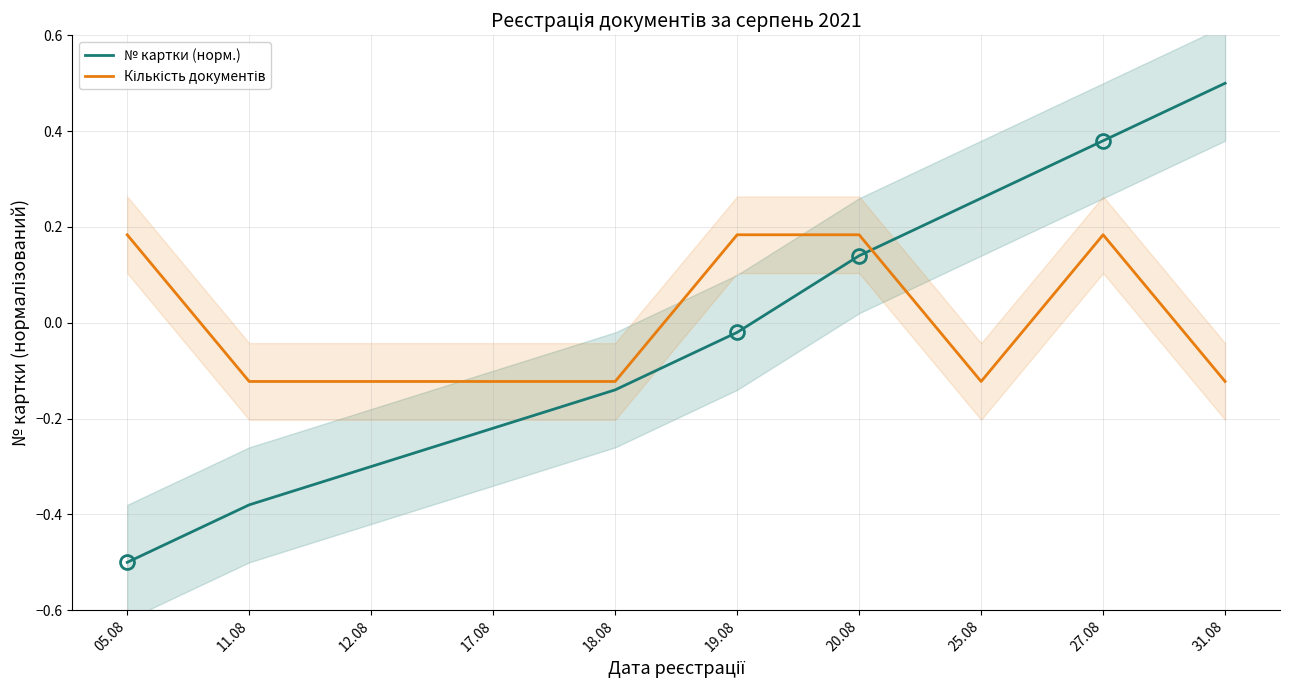

How many distinct data groups are displayed?

2